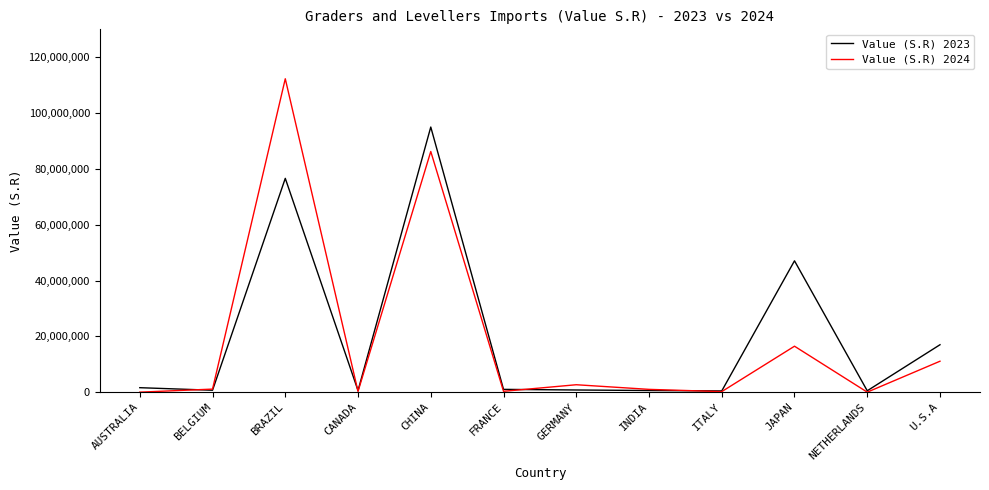

Where is the first local minimum for Value (S.R) 2024?

CANADA